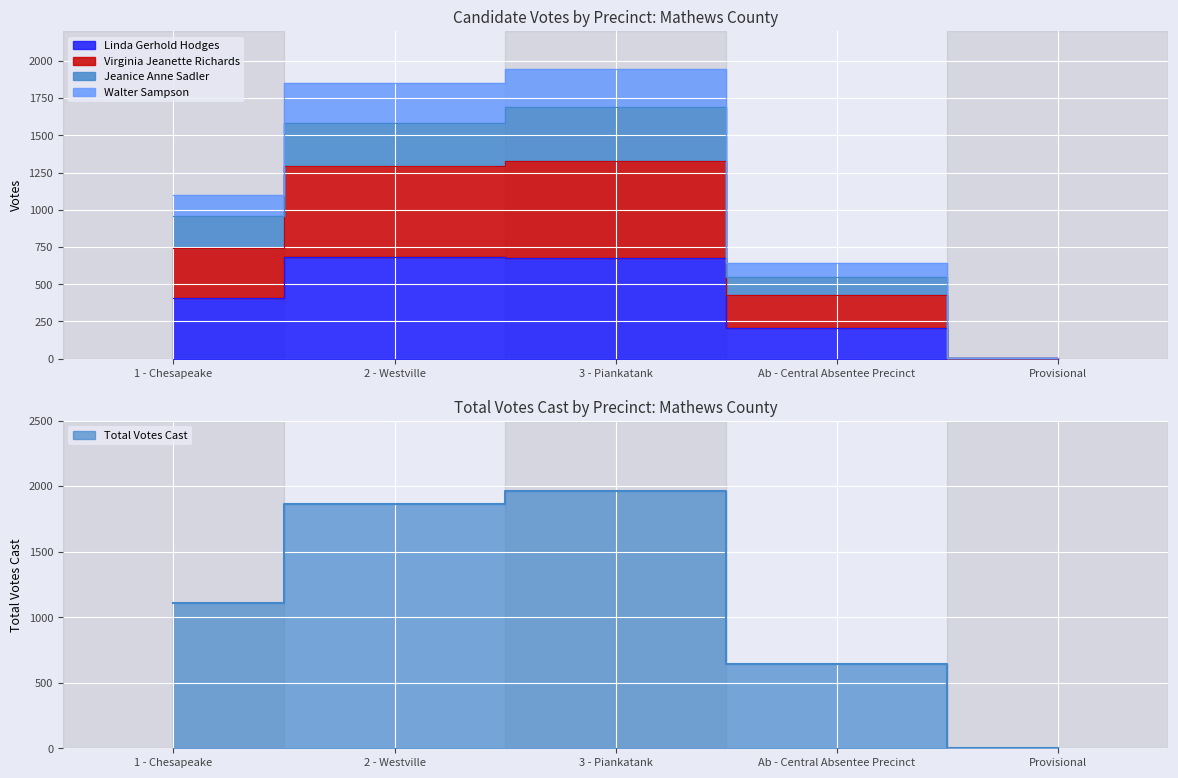

Which category has the highest value in the Jeanice Anne Sadler series?

3 - Piankatank